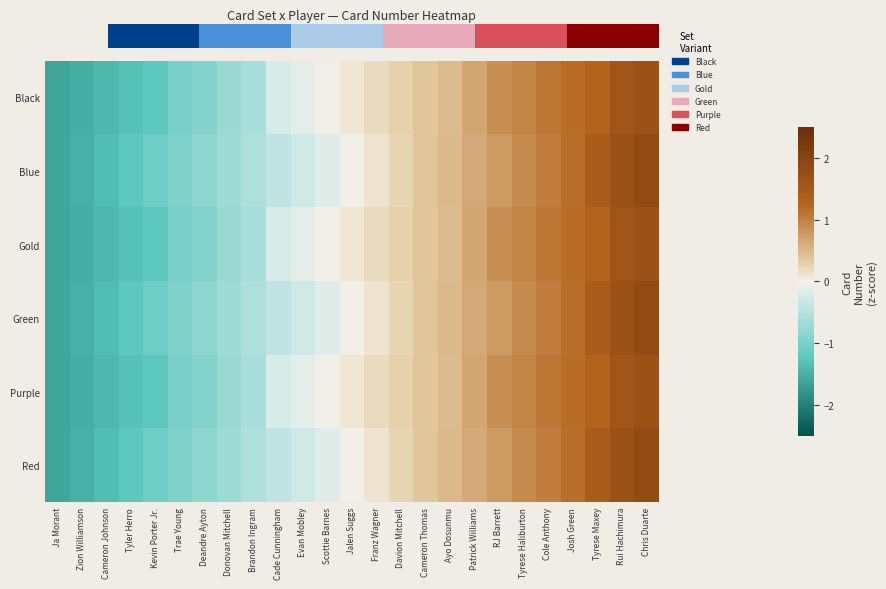

At which category is the sum across all series the highest?

Chris Duarte